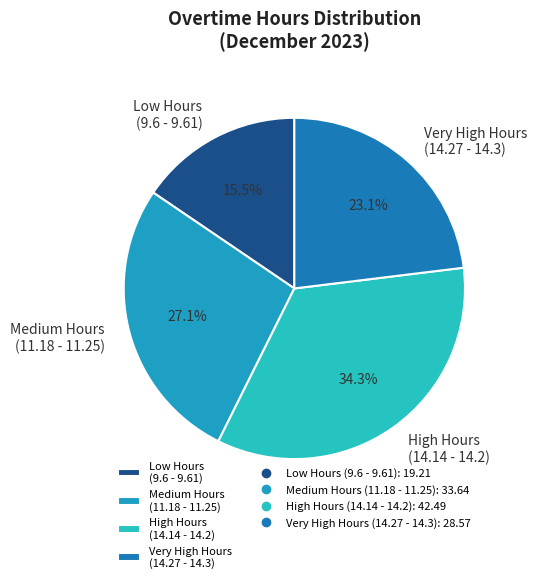

What is the largest slice in the pie chart?

High Hours (14.14 - 14.2)